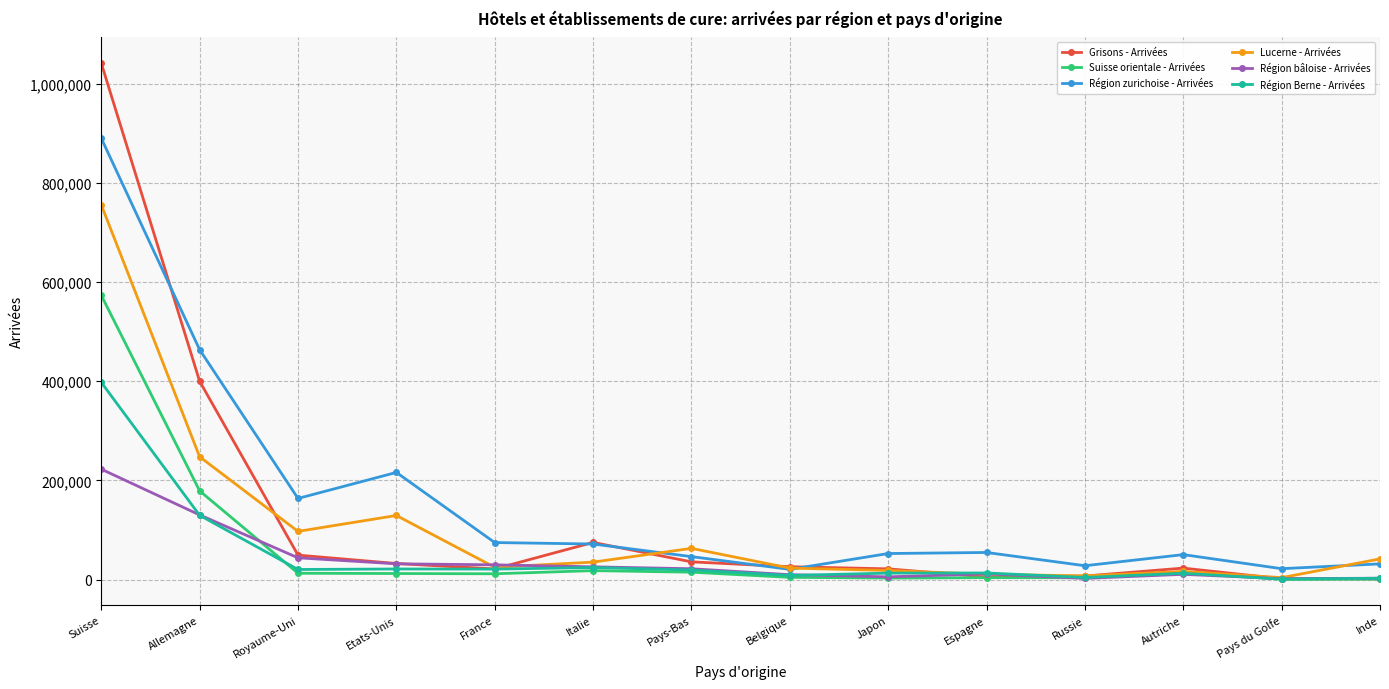

Which series has the largest range (max minus min)?

Grisons - Arrivées